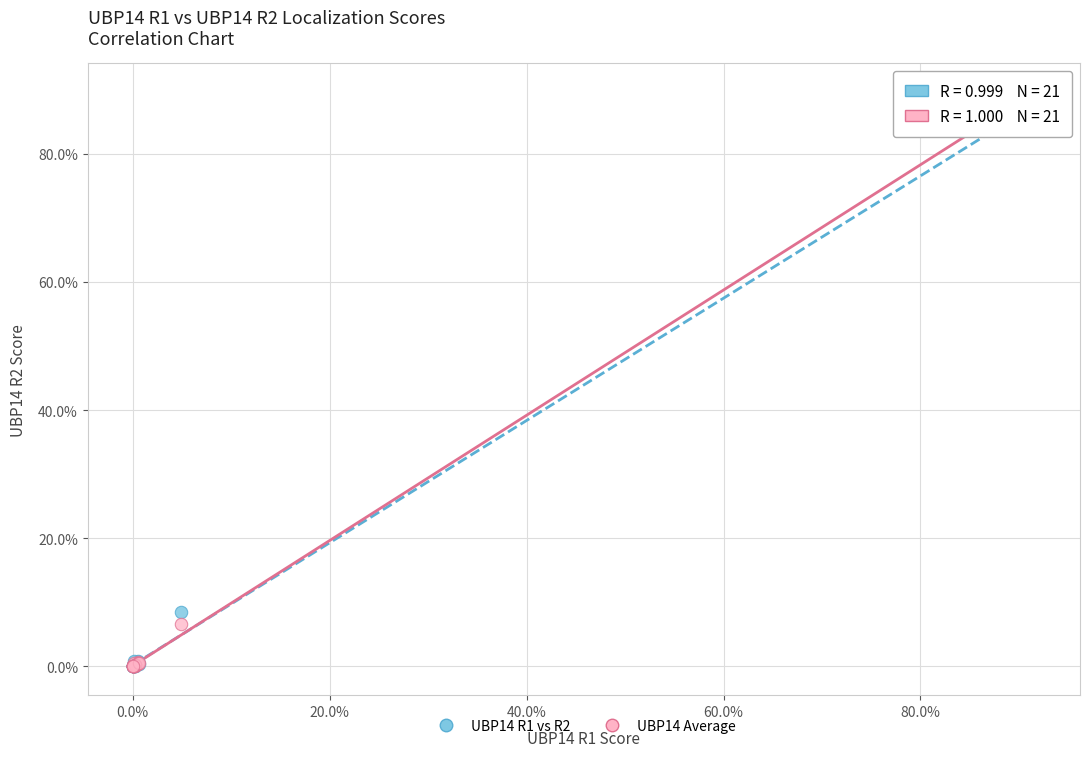

What are all the series names shown in the legend?

UBP14 R1 vs R2, UBP14 Average